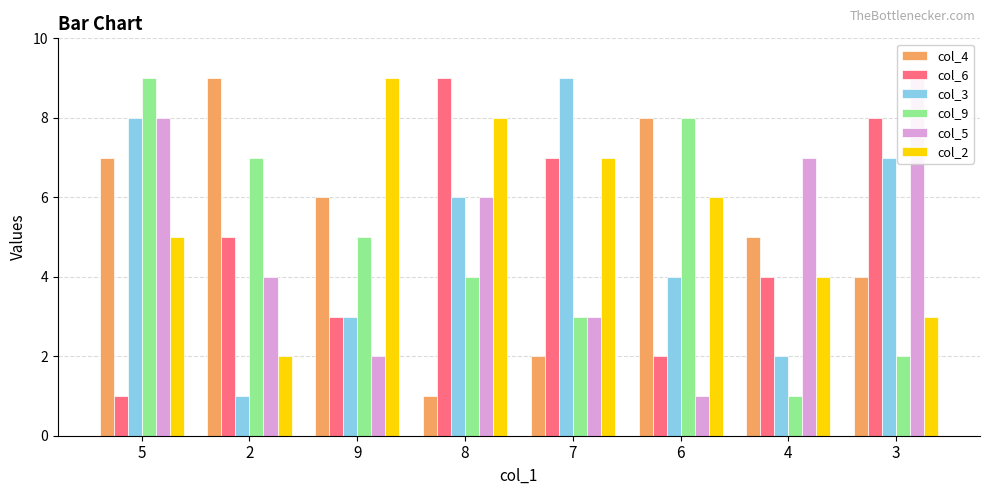

How many data points in col_5 are less than 6?

4